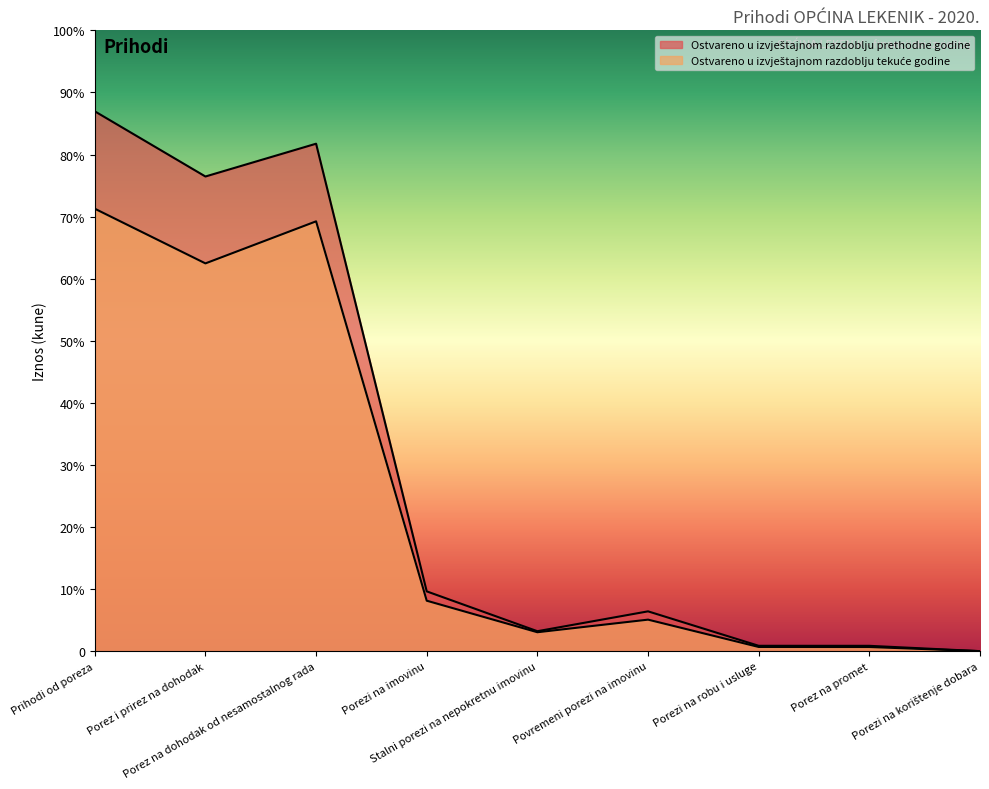

What is the label of the 8th point from the right?

Porez i prirez na dohodak